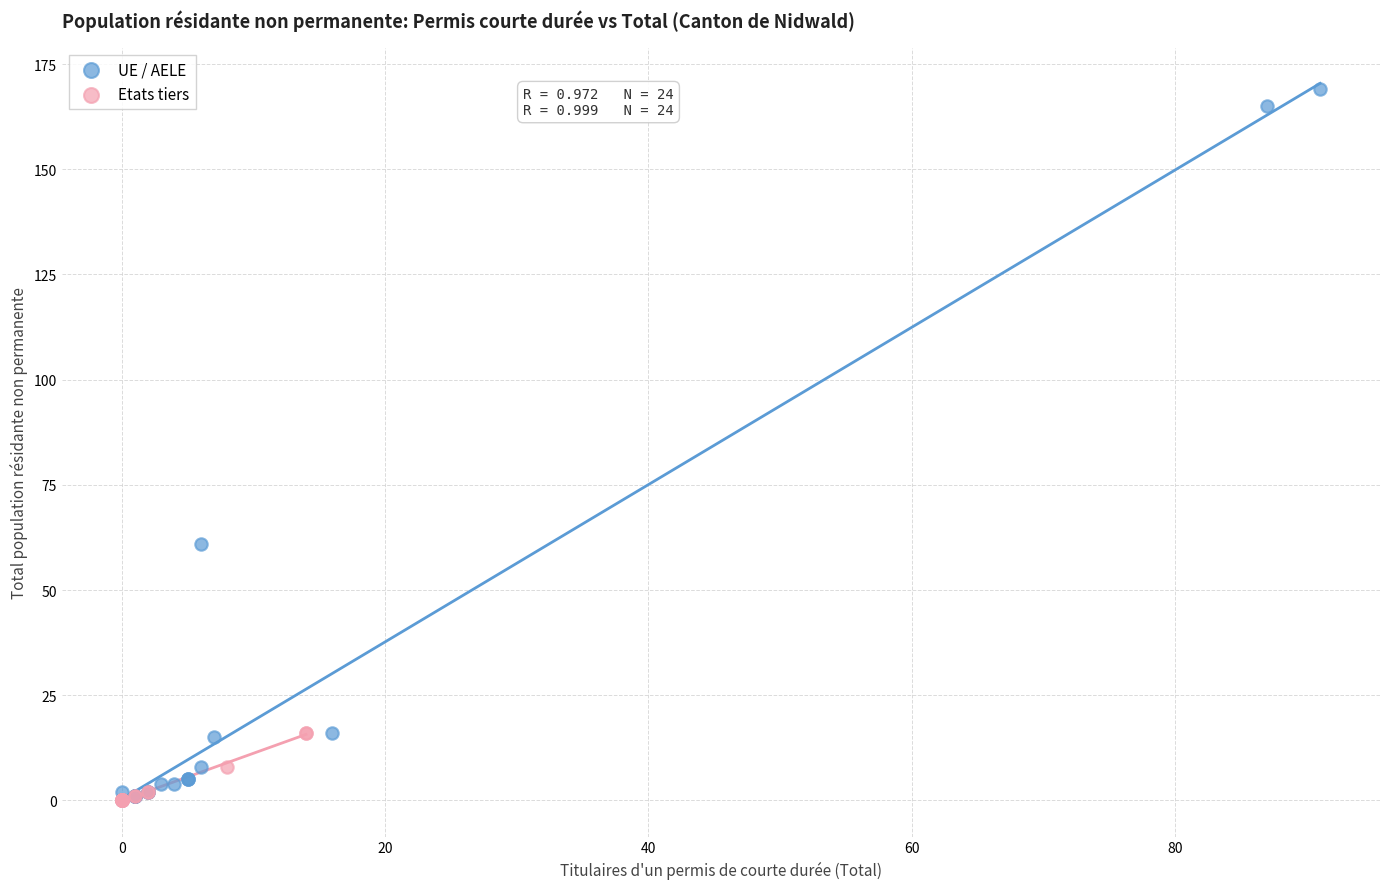

Which series contains the highest Y value?

UE / AELE